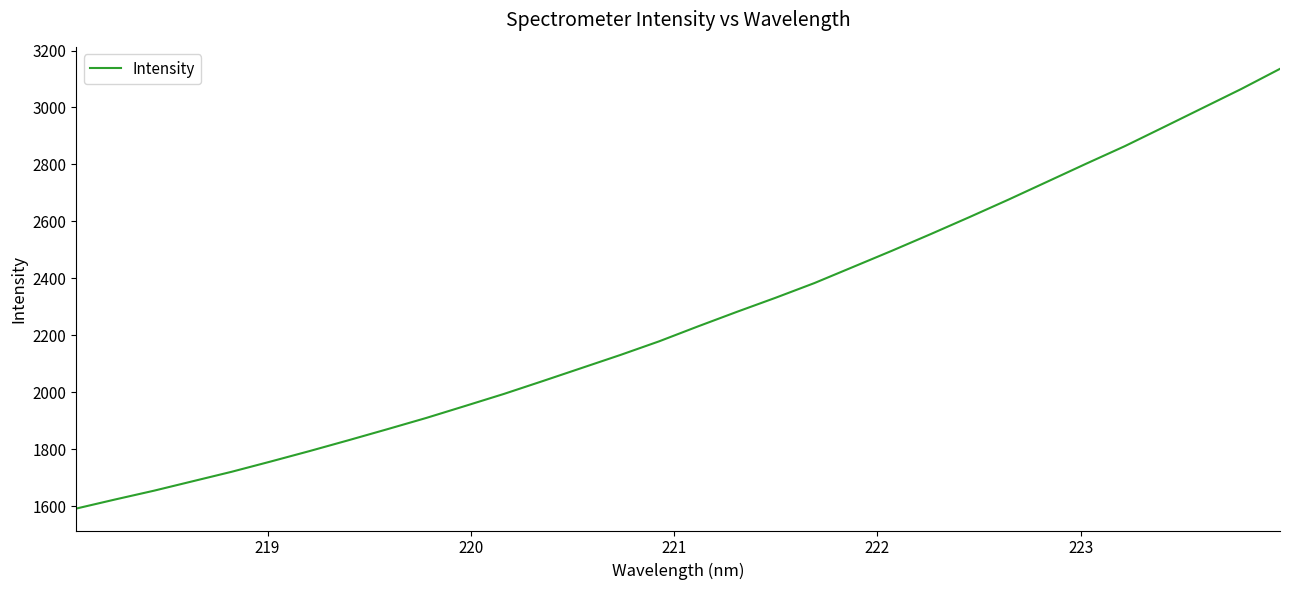

What is the difference between the maximum and minimum values?

1544.2